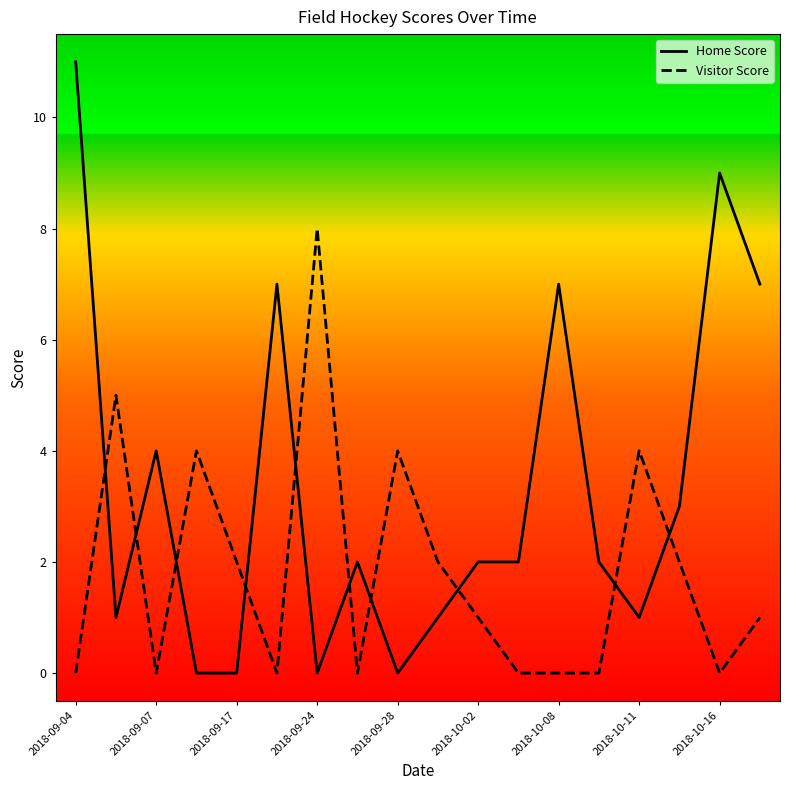

Which series has the largest total across all categories?

Home Score